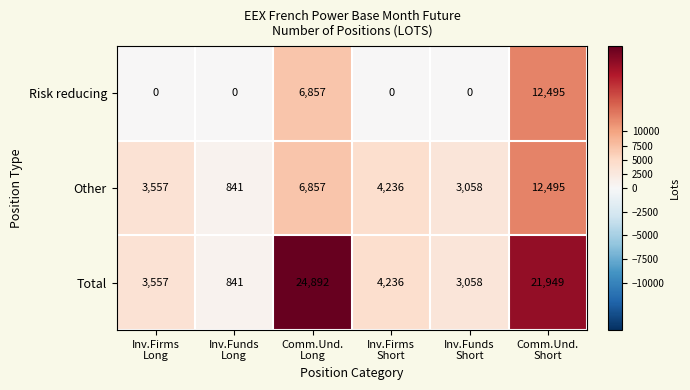

List the series in order of their overall mean, highest first.

Total, Other, Risk reducing